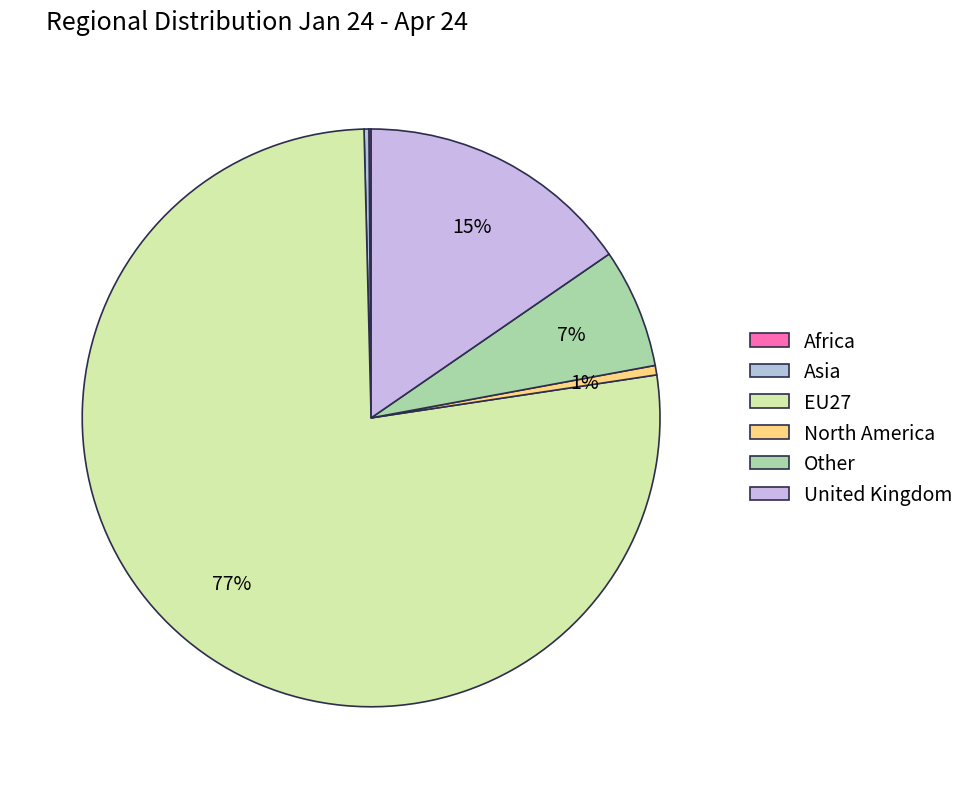

Rank the categories by value from lowest to highest.

Africa, Asia, North America, Other, United Kingdom, EU27